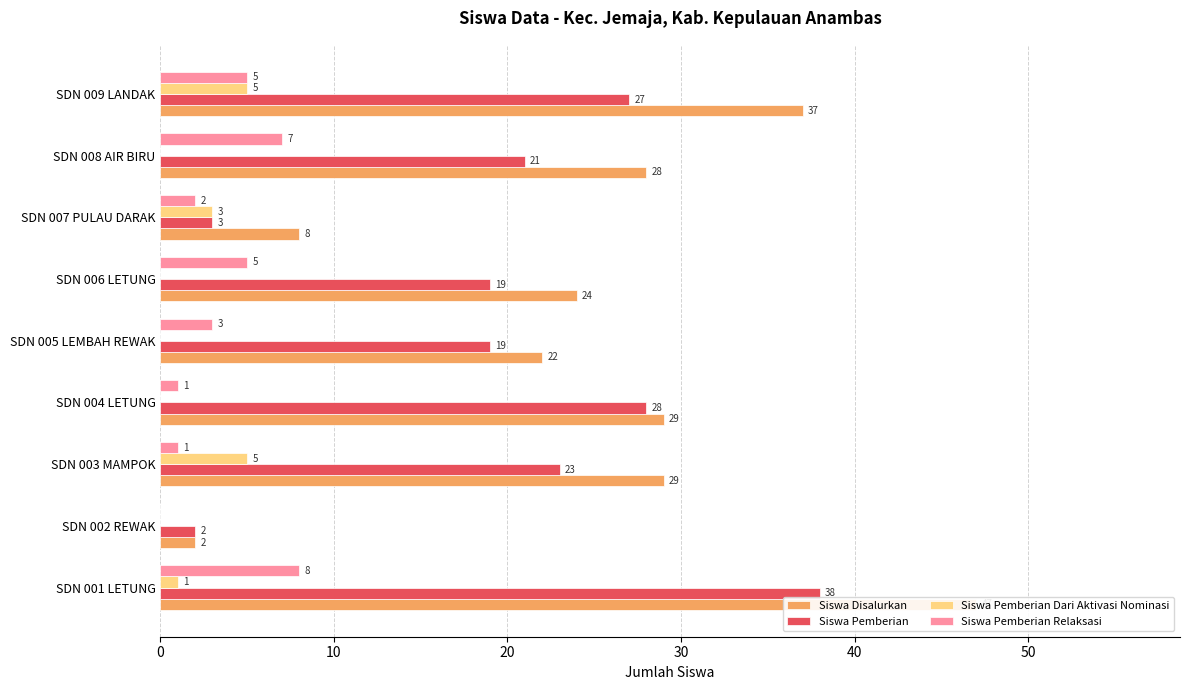

What position from the left is SDN 004 LETUNG?

4